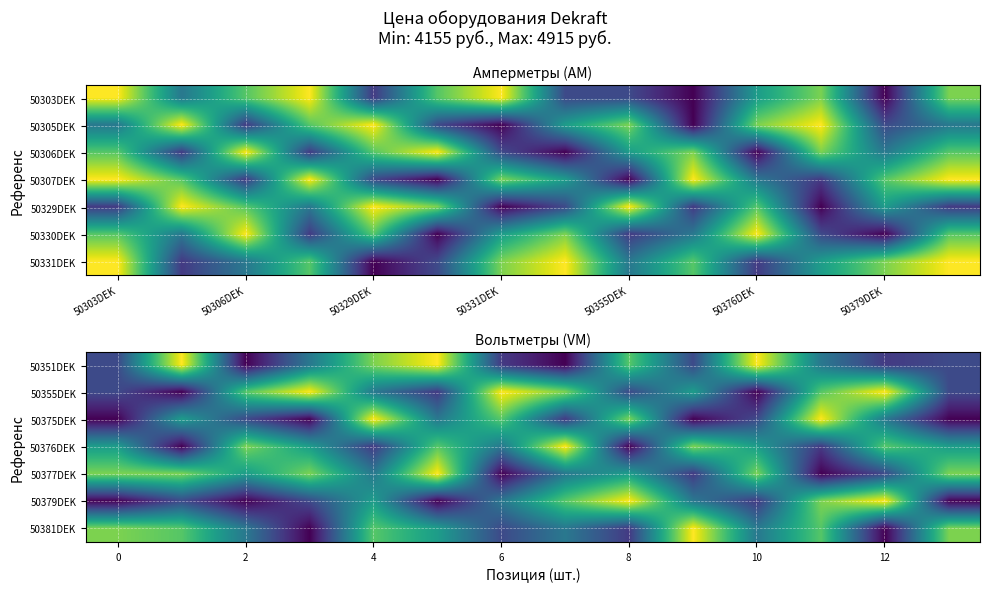

What is the total value across all series at 4?

32175